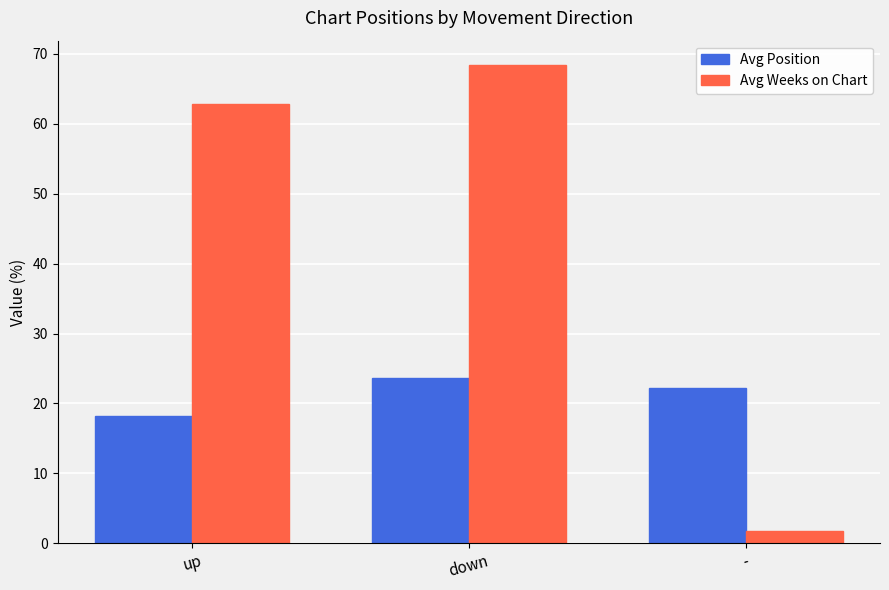

What is the difference between the highest and lowest values at -?

20.5